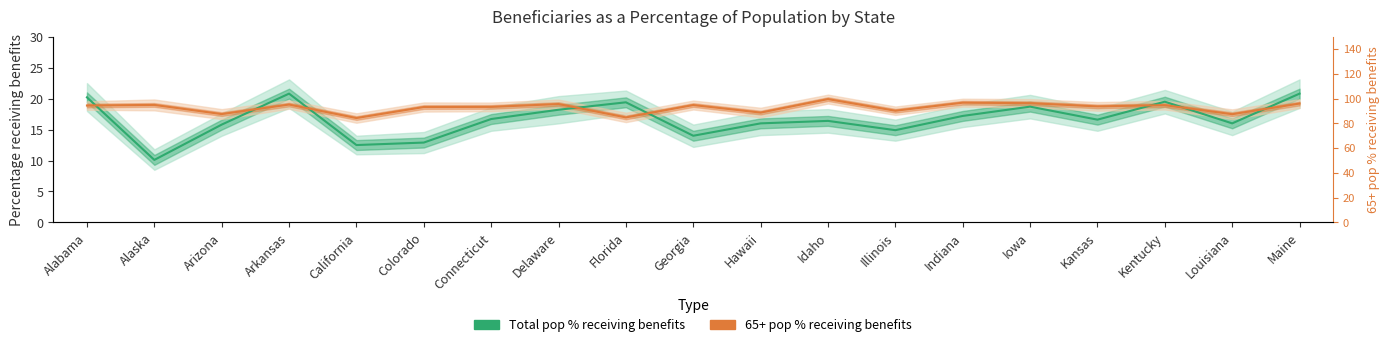

How many lines are shown in the chart?

2